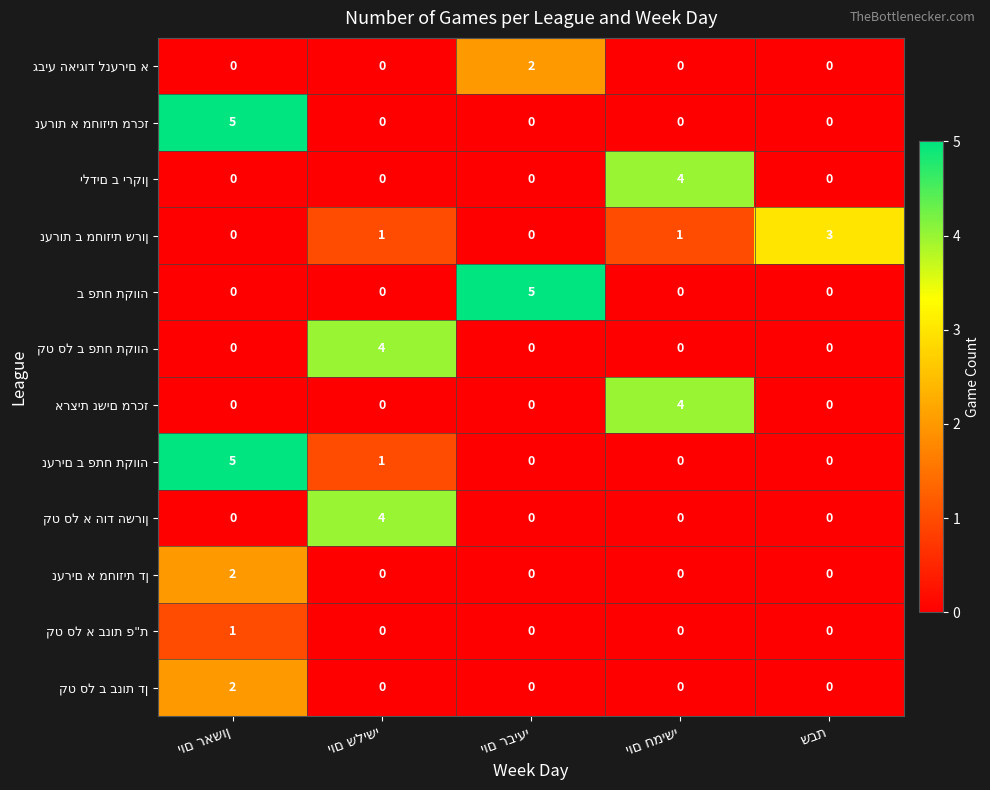

True or false: נערות ב מחוזית שרון has a value of 0 at יום ראשון.

True